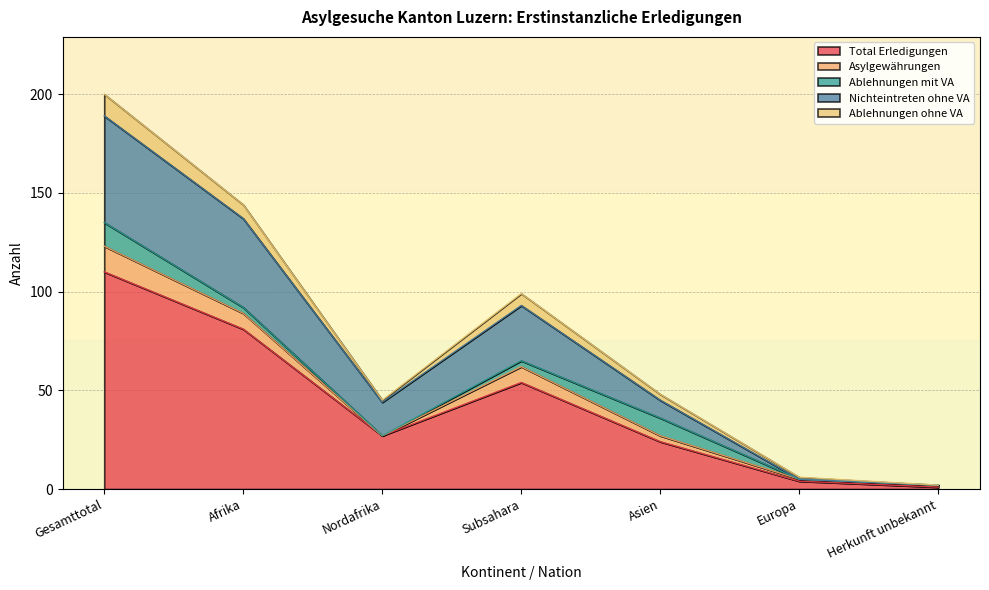

The value of Total Erledigungen at Nordafrika is 47. True or false?

False